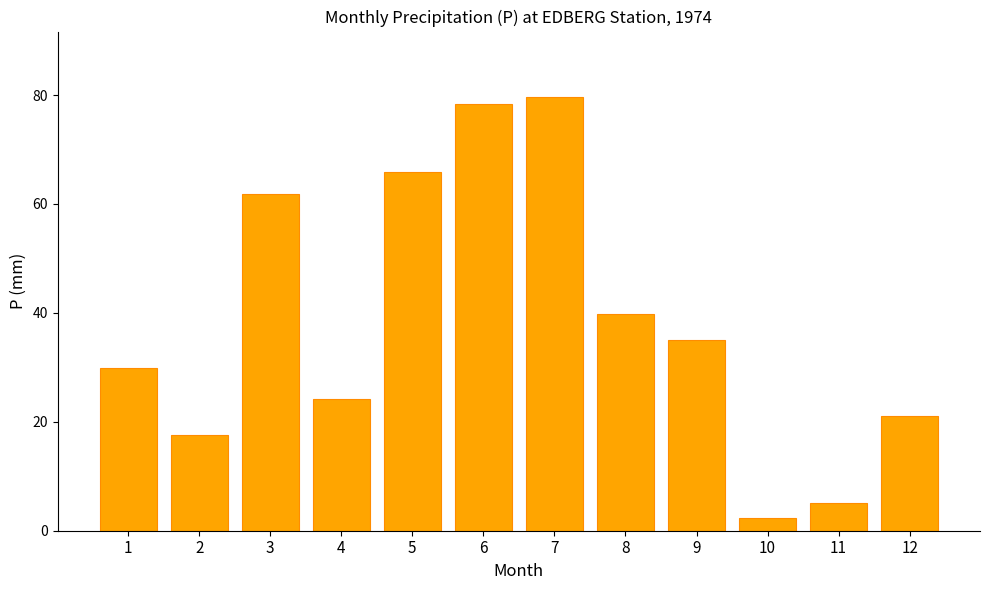

What is the change in value from 2 to 11?

-12.4